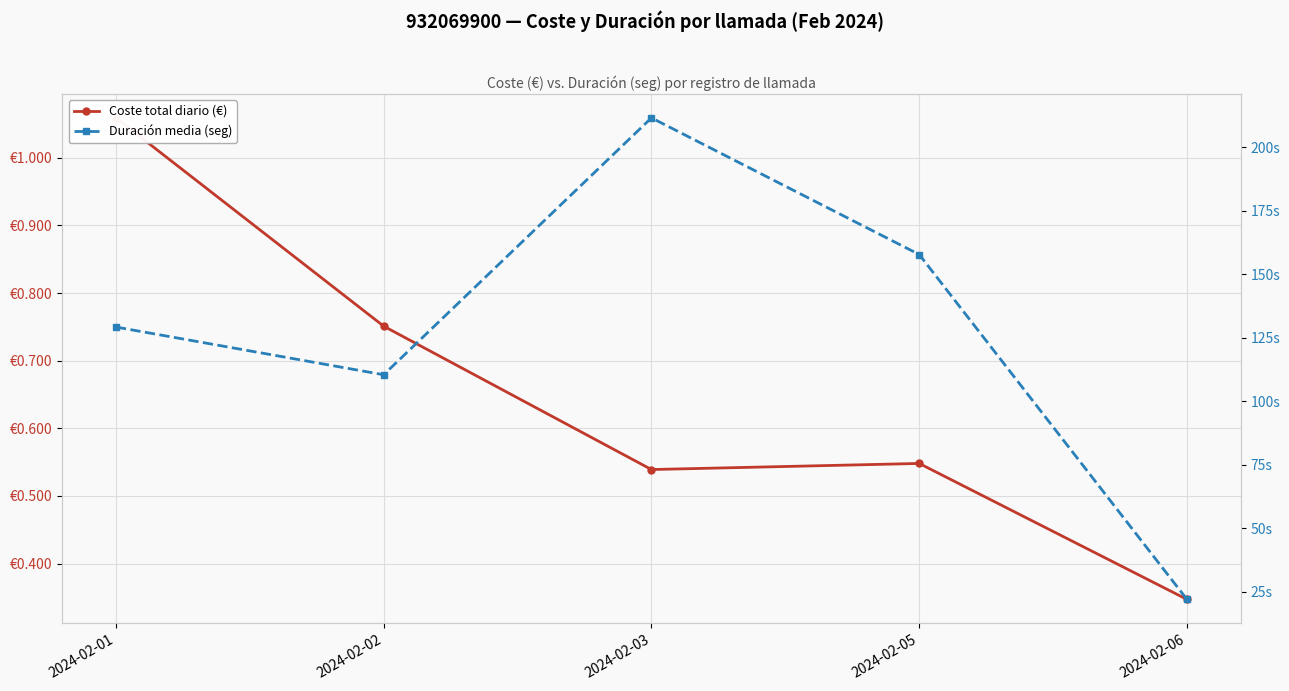

The value of Duración media (seg) at 2024-02-01 is 68.9. True or false?

False